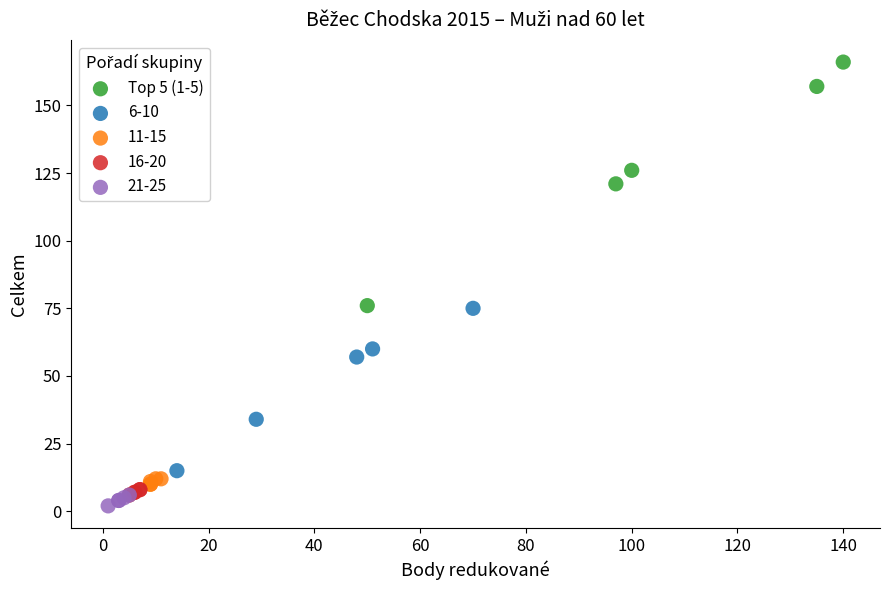

Which series contains the highest Y value?

Top 5 (1-5)